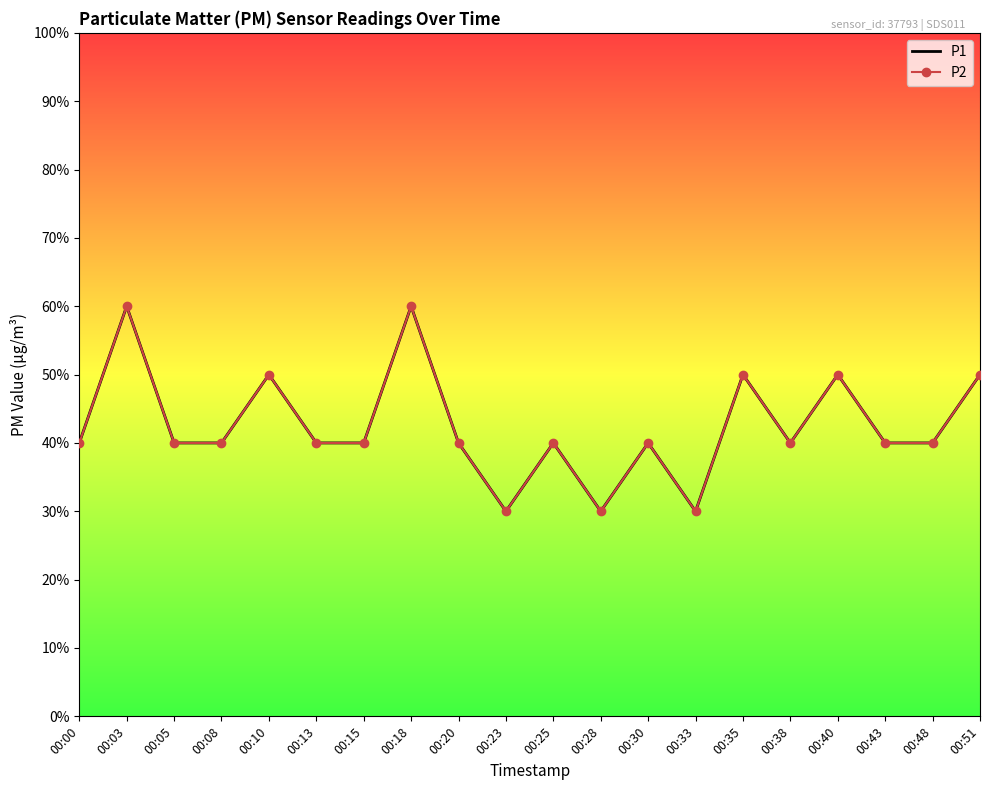

True or false: P1 and P2 intersect in this chart.

False